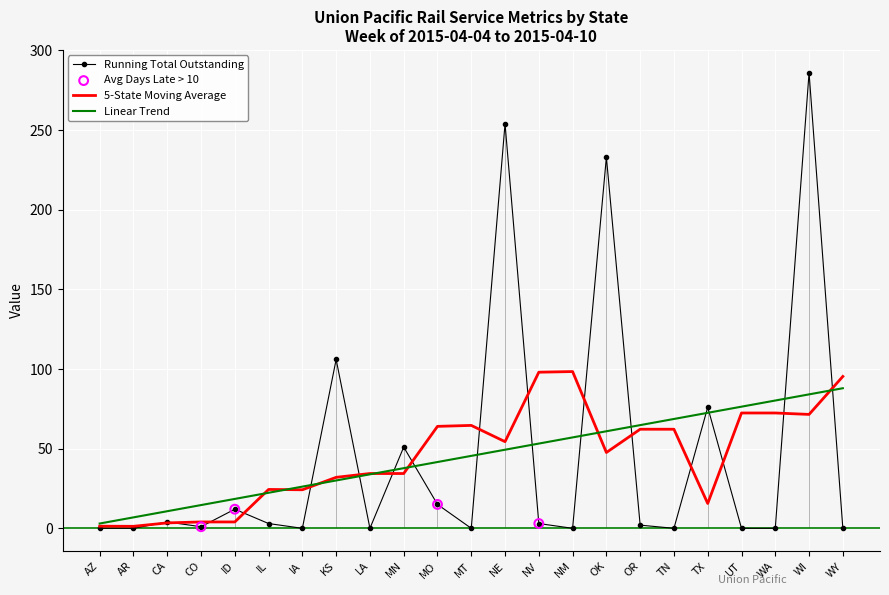

Approximately how many times larger is the value at CA compared to MO?

0.3